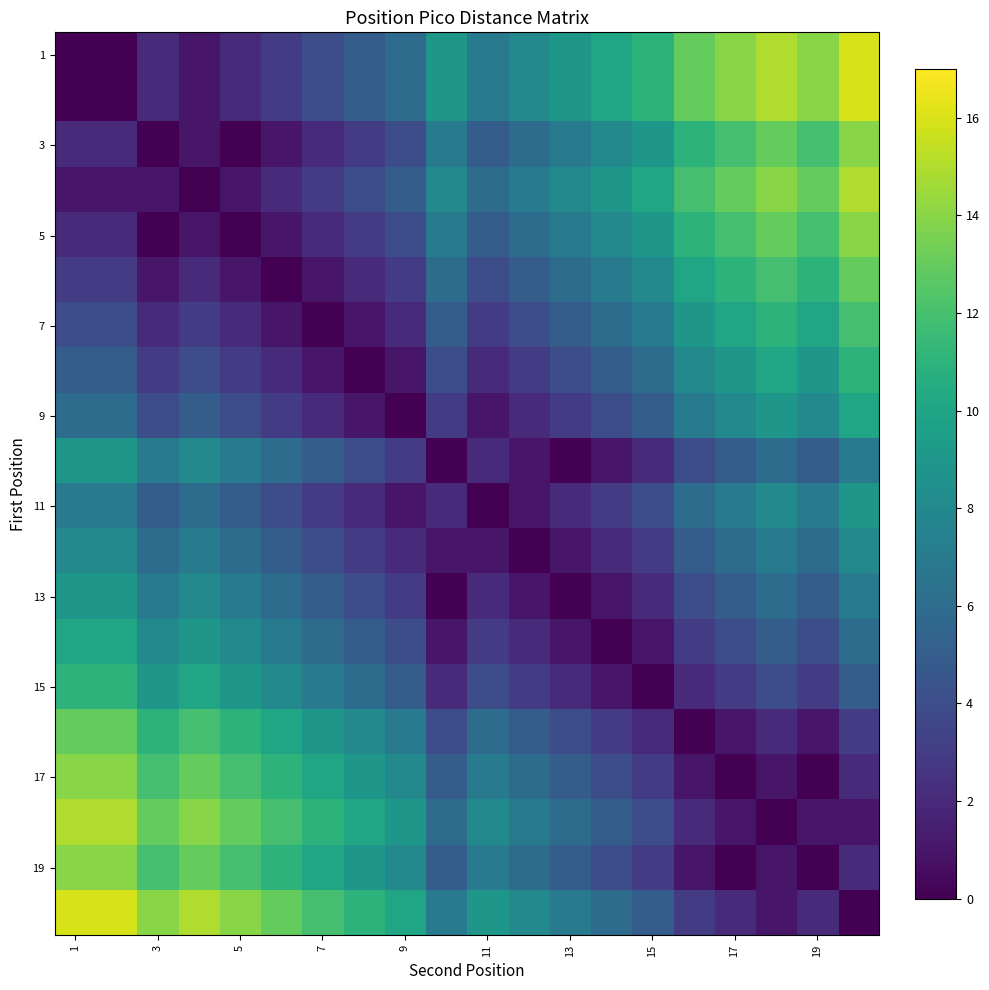

At how many categories does at least one series exceed 11?

12